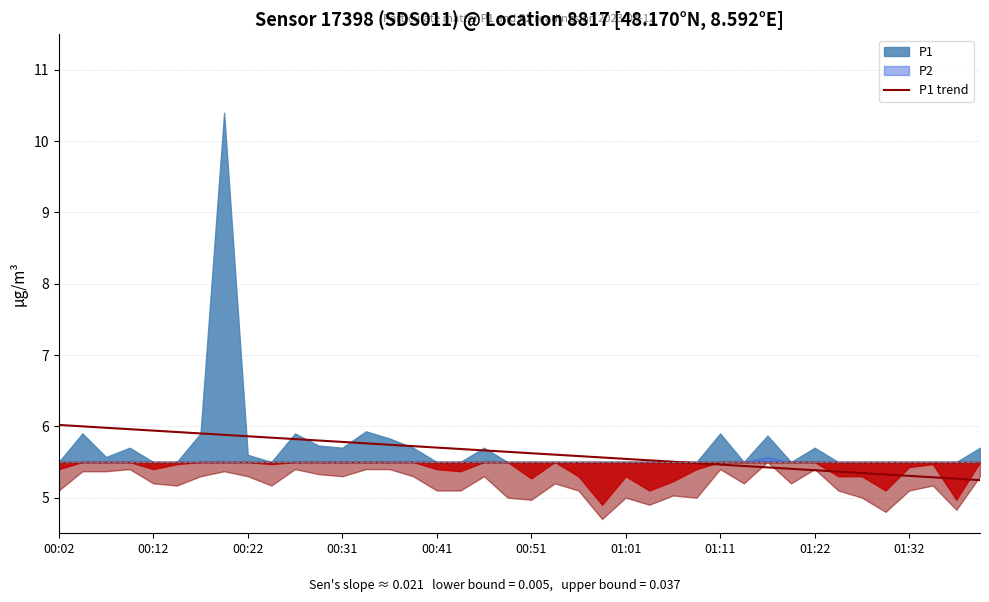

What position from the left is 37?

38